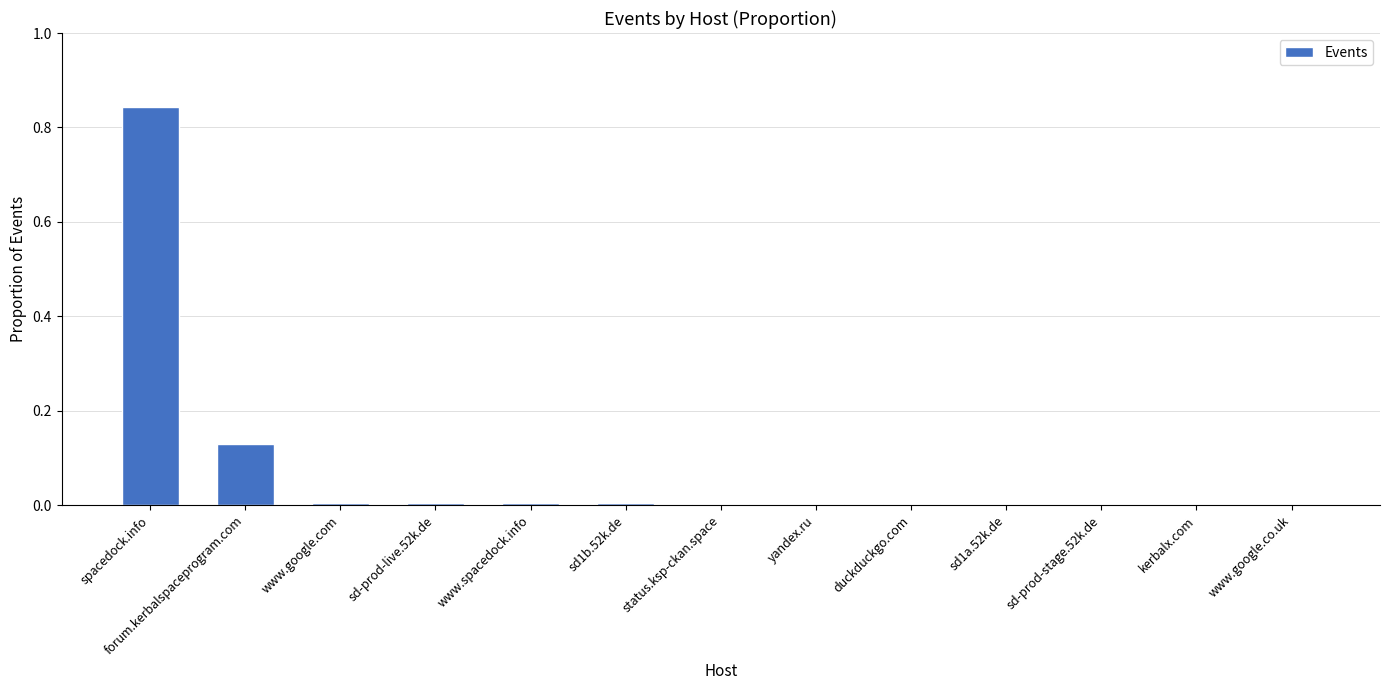

What is the sum of all values?

1.0